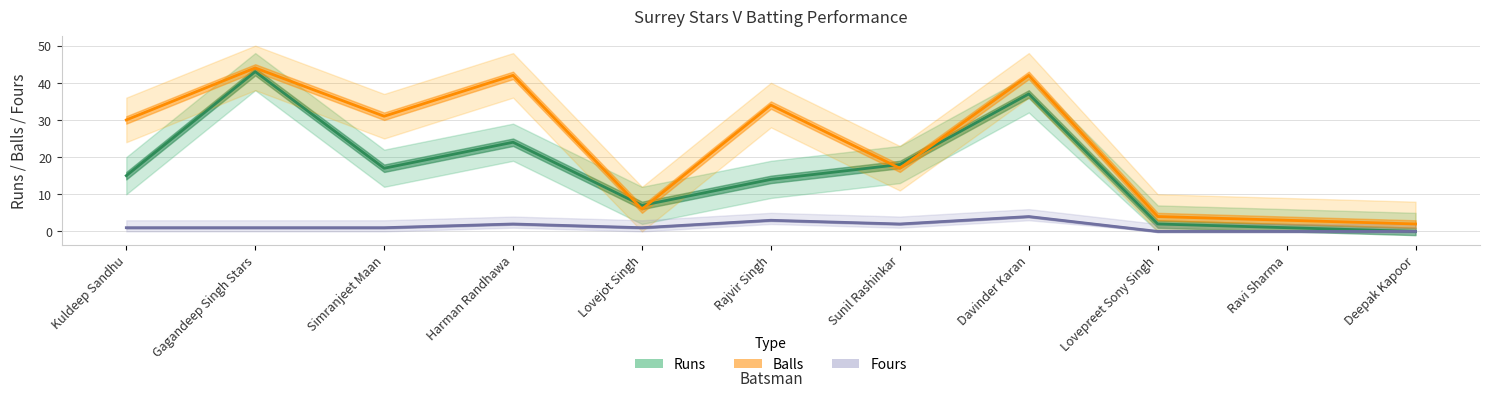

Which series has the widest spread of values?

Runs